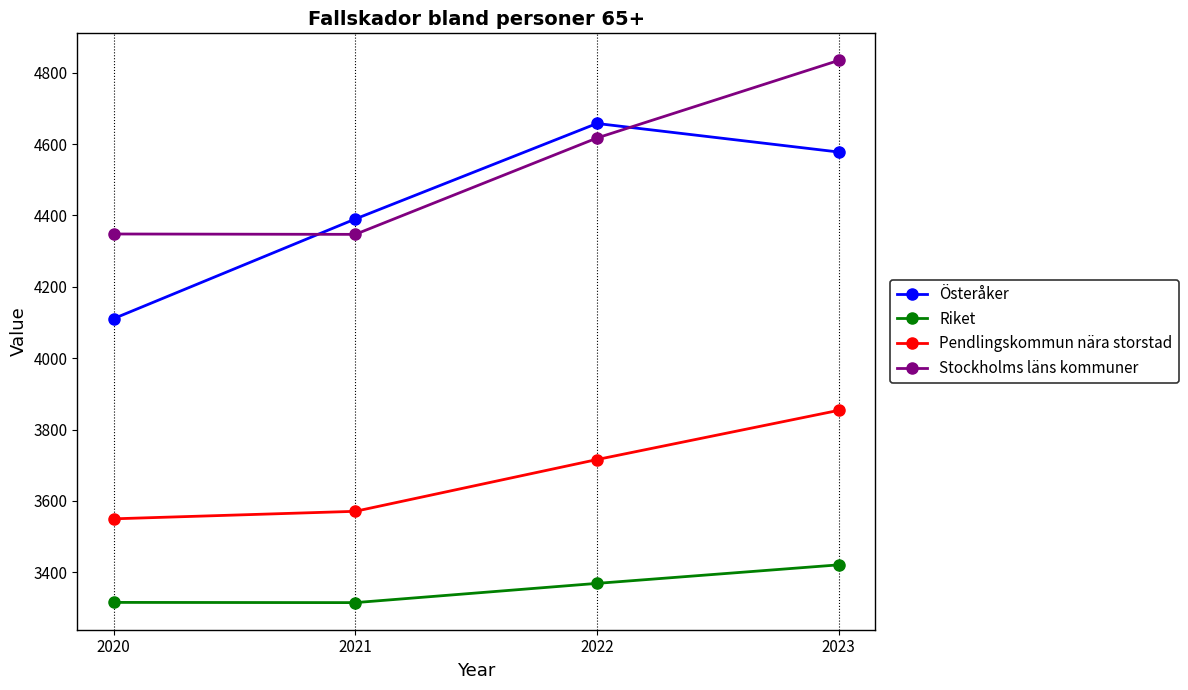

What are all the series names shown in the legend?

Österåker, Riket, Pendlingskommun nära storstad, Stockholms läns kommuner